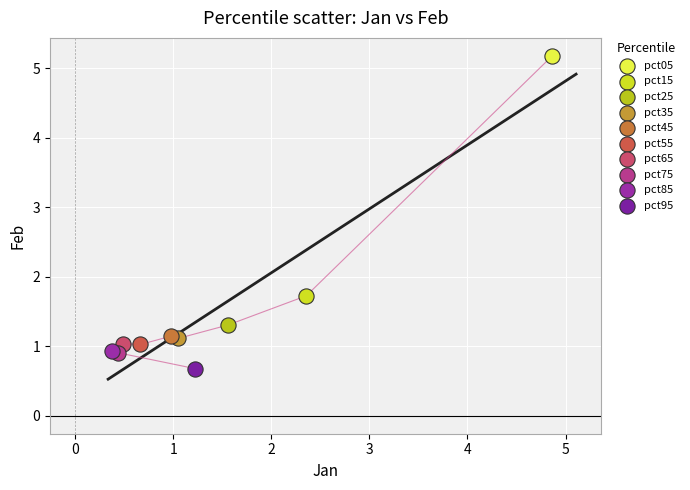

What are all the series names shown in the legend?

pct05, pct15, pct25, pct35, pct45, pct55, pct65, pct75, pct85, pct95